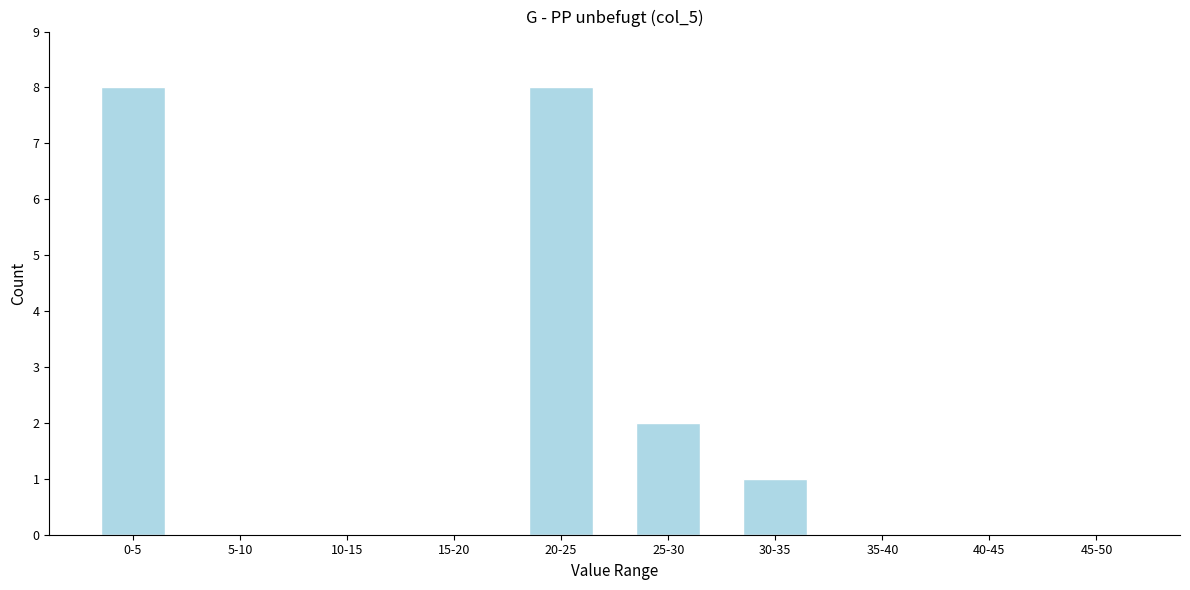

Reading left to right, list all the values displayed in this chart.

0-5=8	5-10=0	10-15=0	15-20=0	20-25=8	25-30=2	30-35=1	35-40=0	40-45=0	45-50=0